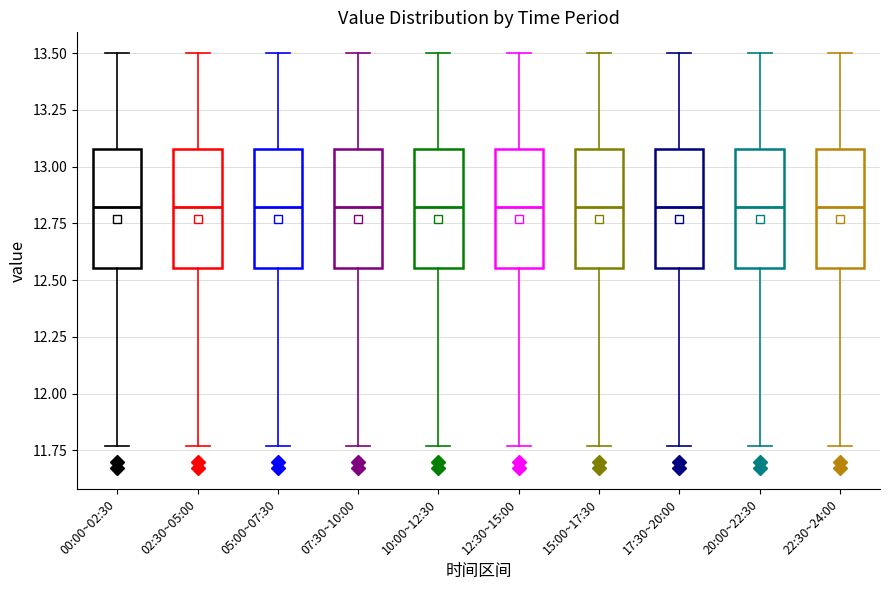

Reading left to right, read every box against the y-axis: the position of its median line, the range the box covers, and the ends of its whiskers. The values are not printed on the chart, so give them approximately, as read against the axis.

00:00~02:30: median 12.80, box 12.55 to 13.10, whiskers 11.75 to 13.50
02:30~05:00: median 12.80, box 12.55 to 13.10, whiskers 11.75 to 13.50
05:00~07:30: median 12.80, box 12.55 to 13.10, whiskers 11.75 to 13.50
07:30~10:00: median 12.80, box 12.55 to 13.10, whiskers 11.75 to 13.50
10:00~12:30: median 12.80, box 12.55 to 13.10, whiskers 11.75 to 13.50
12:30~15:00: median 12.80, box 12.55 to 13.10, whiskers 11.75 to 13.50
15:00~17:30: median 12.80, box 12.55 to 13.10, whiskers 11.75 to 13.50
17:30~20:00: median 12.80, box 12.55 to 13.10, whiskers 11.75 to 13.50
20:00~22:30: median 12.80, box 12.55 to 13.10, whiskers 11.75 to 13.50
22:30~24:00: median 12.80, box 12.55 to 13.10, whiskers 11.75 to 13.50